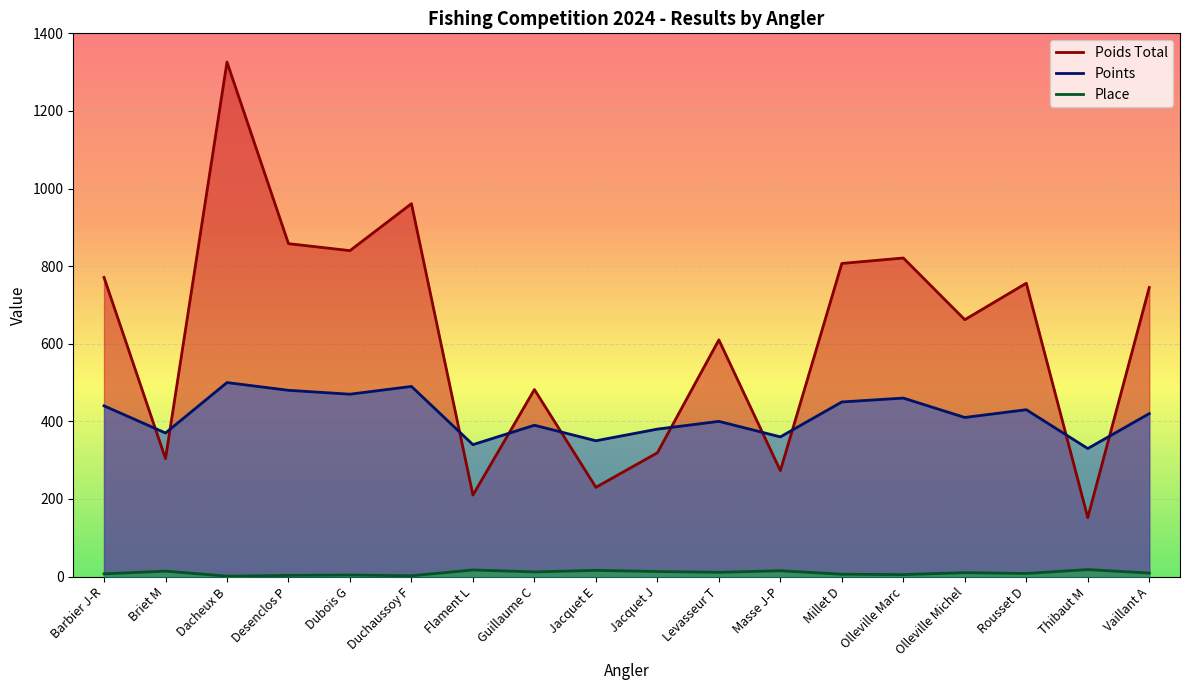

Between Desenclos P and Olleville Michel, which is larger?

Desenclos P